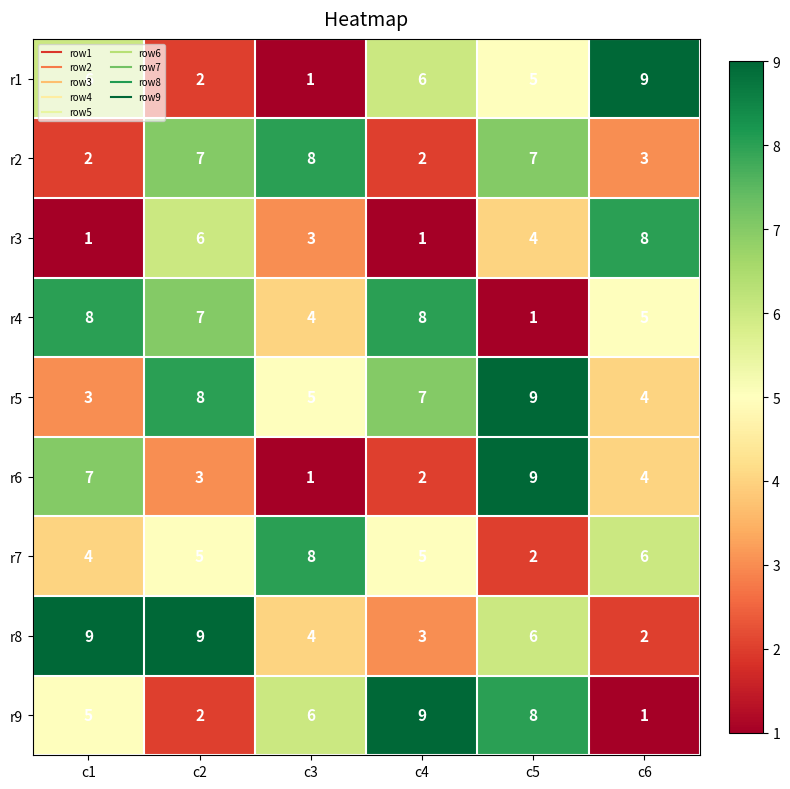

Which series has the largest total across all categories?

r5